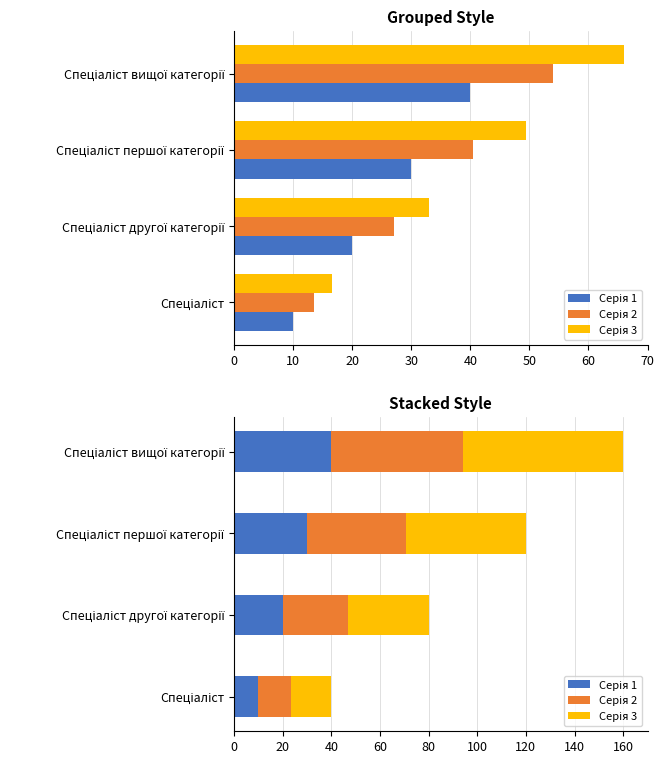

How many data points in Серія 2 are less than 40?

2